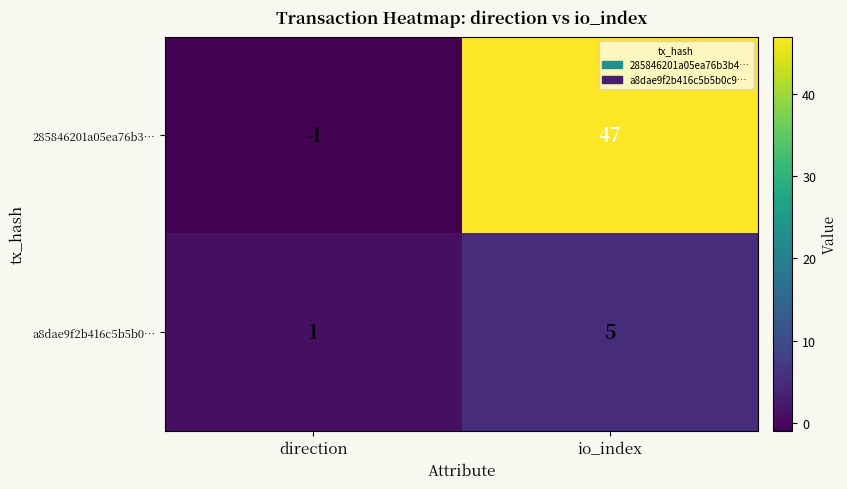

Where is a8dae9f2b416c5b5b0… nearest to the value 3?

direction